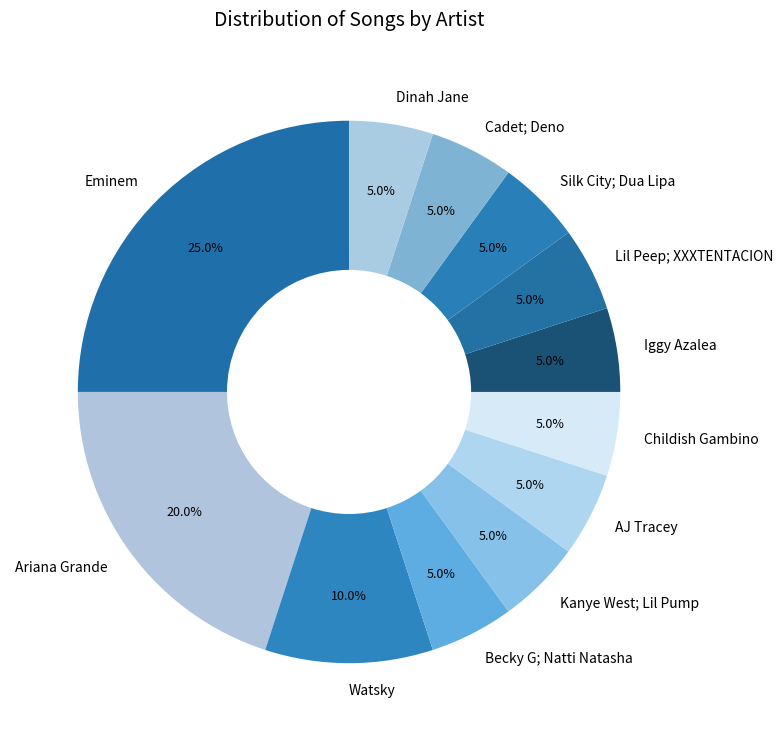

Is there any slice that represents more than half of the pie?

No